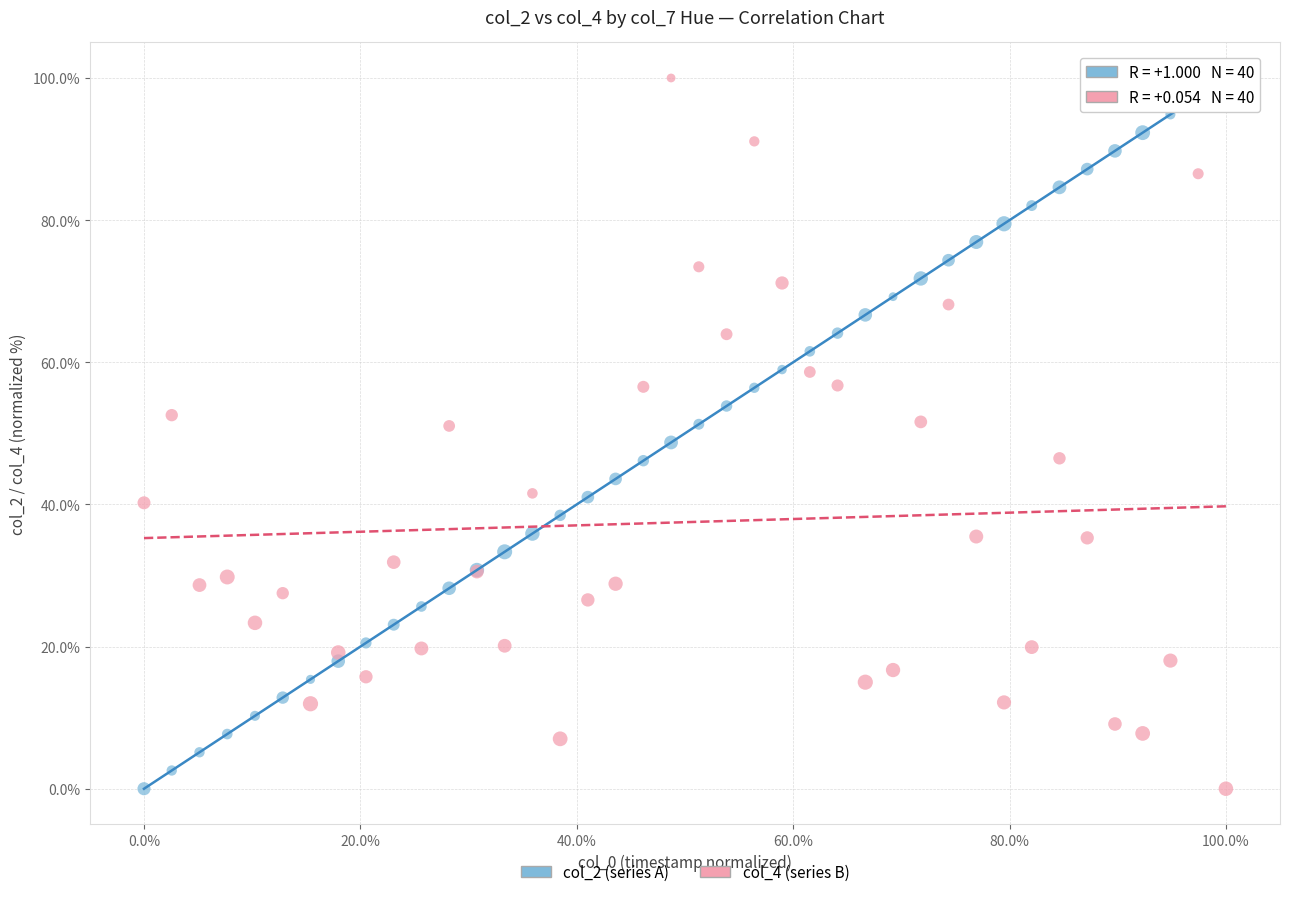

What is the X range (max minus min) for the scatter plot?

1.0